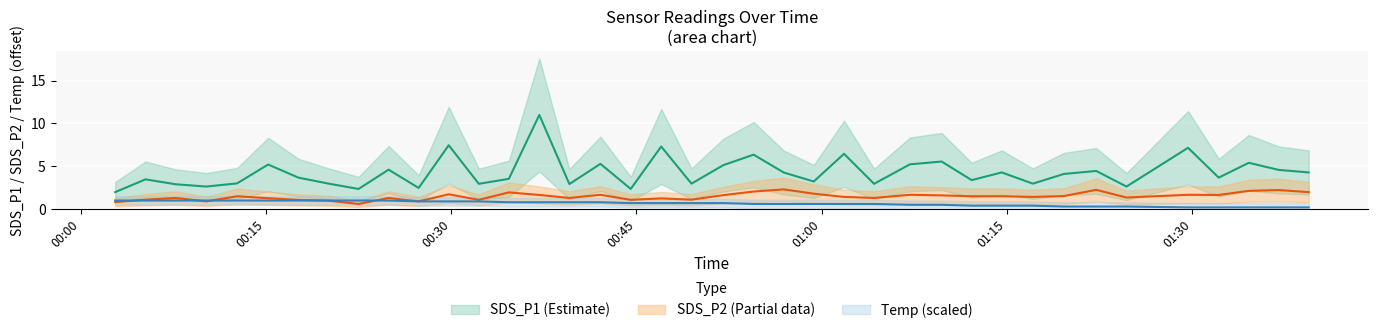

What is the lowest value of the Temp series?

0.2